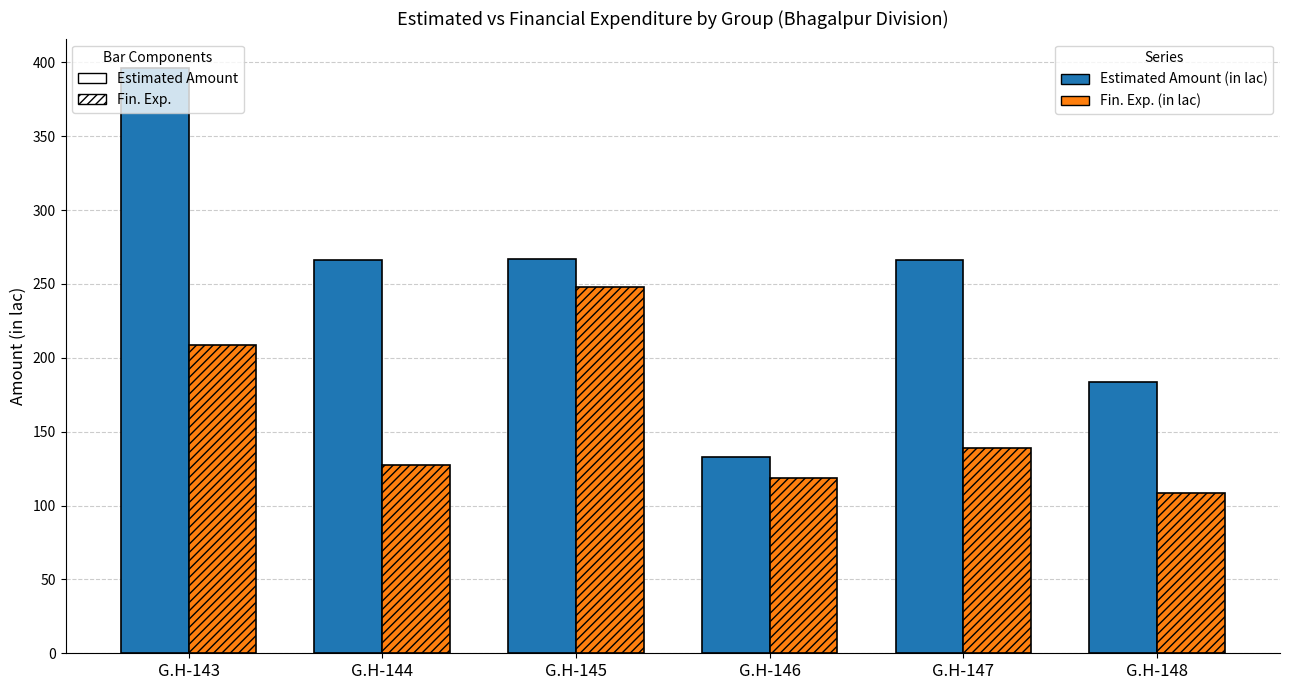

What is the difference between the highest and lowest values at G.H-145?

18.8